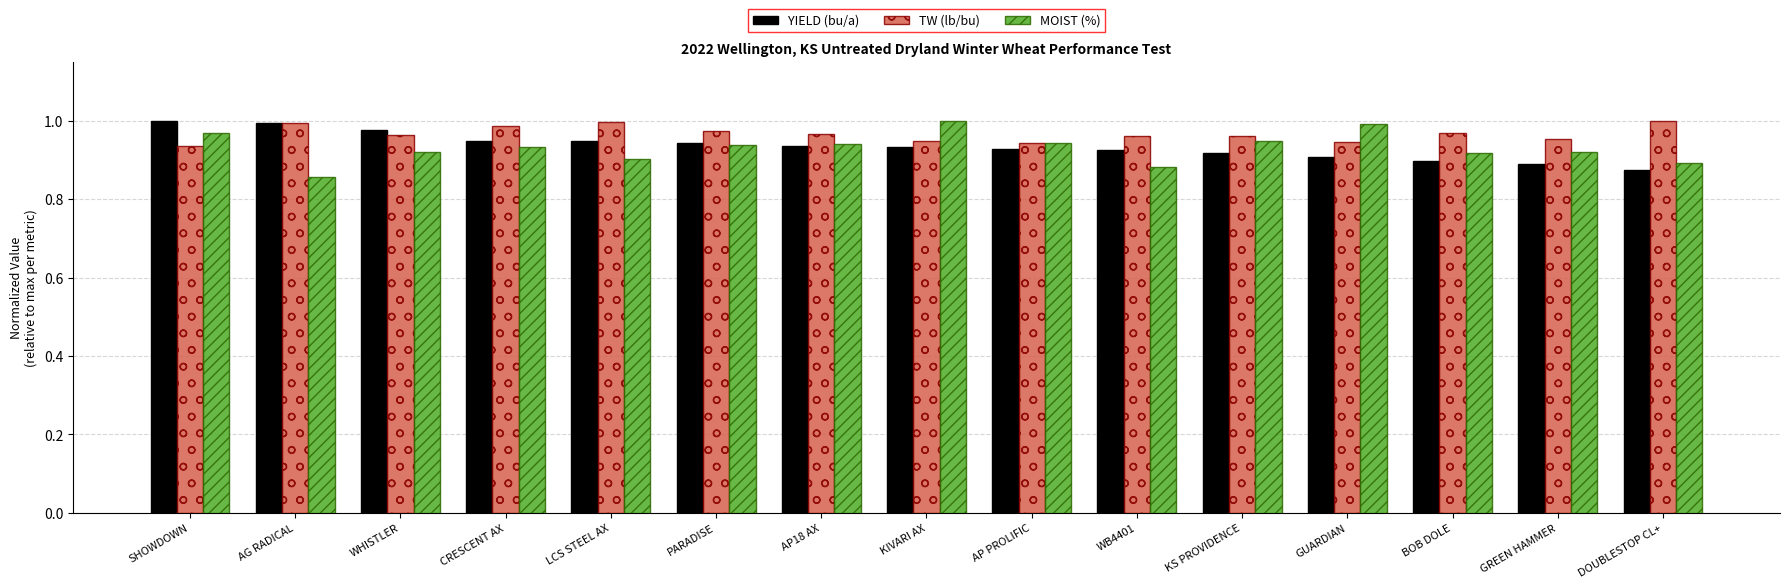

Is the value of TW (lb/bu) at WHISTLER greater than the value of YIELD (bu/a) at AP18 AX?

Yes